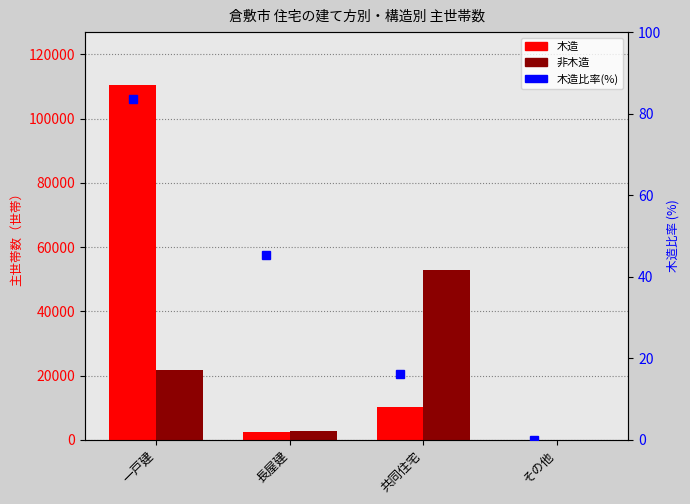

What is the difference between the 木造比率(%) values at その他 and 一戸建?

83.6